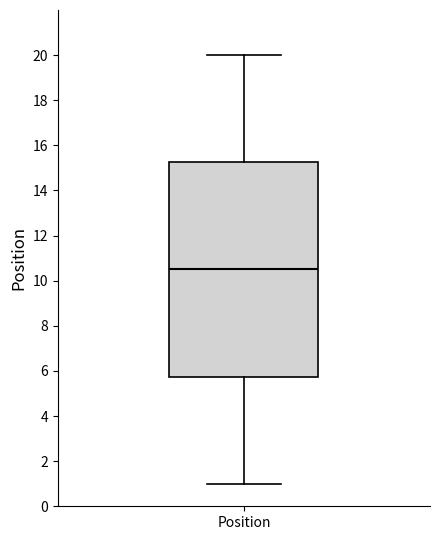

Where is the lower edge of the box for Position on the y-axis? The values are not printed on the chart, so give them approximately, as read against the axis.

5.8